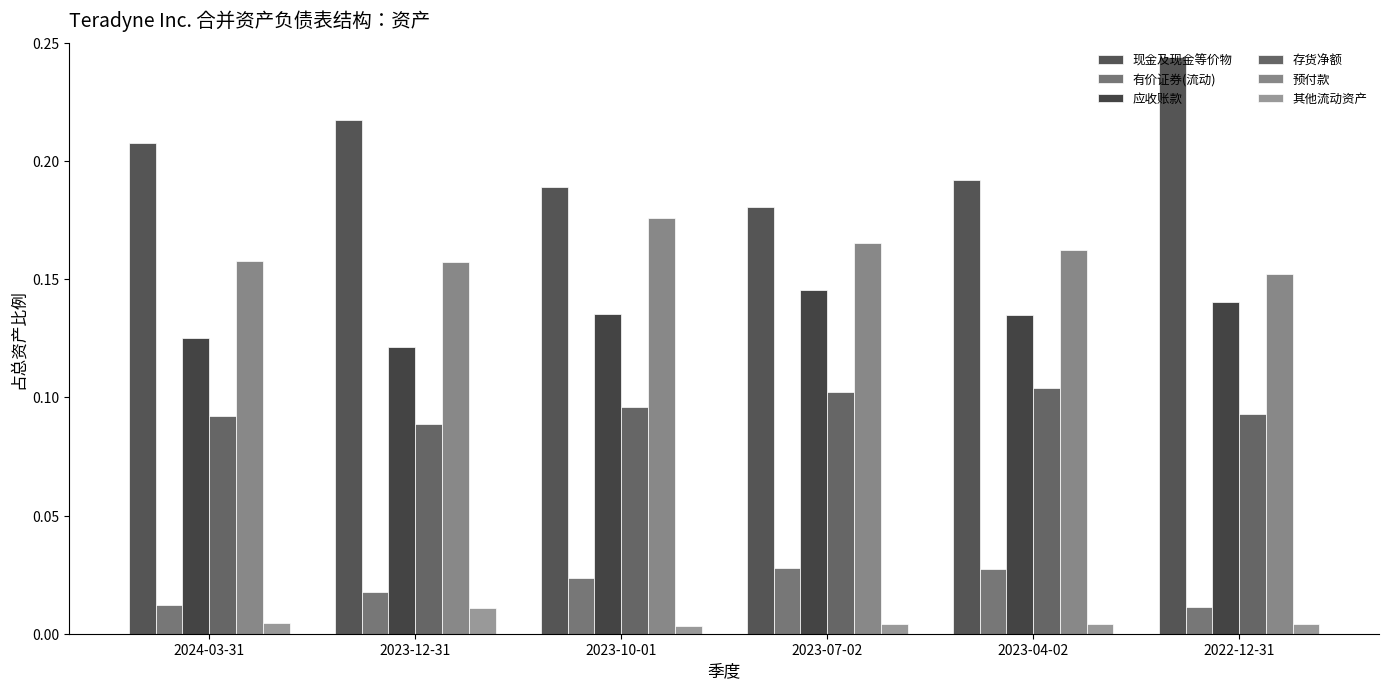

Does the chart contain any negative values?

No